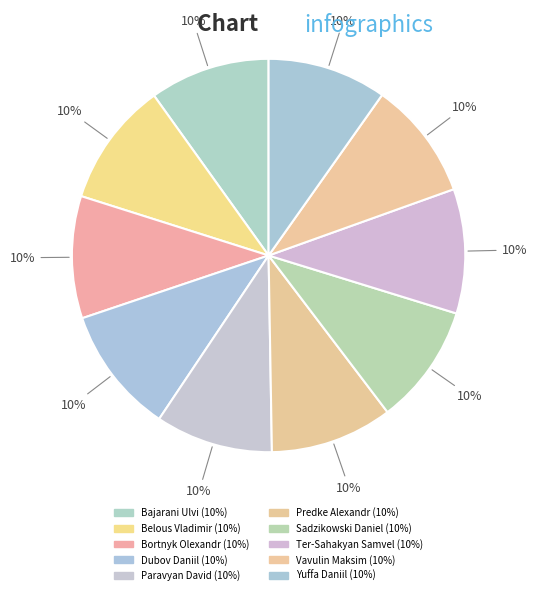

Count the number of slices in the pie.

10